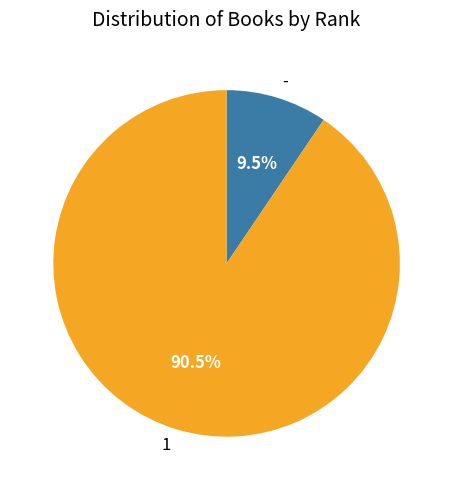

How many slices are in this pie chart?

2